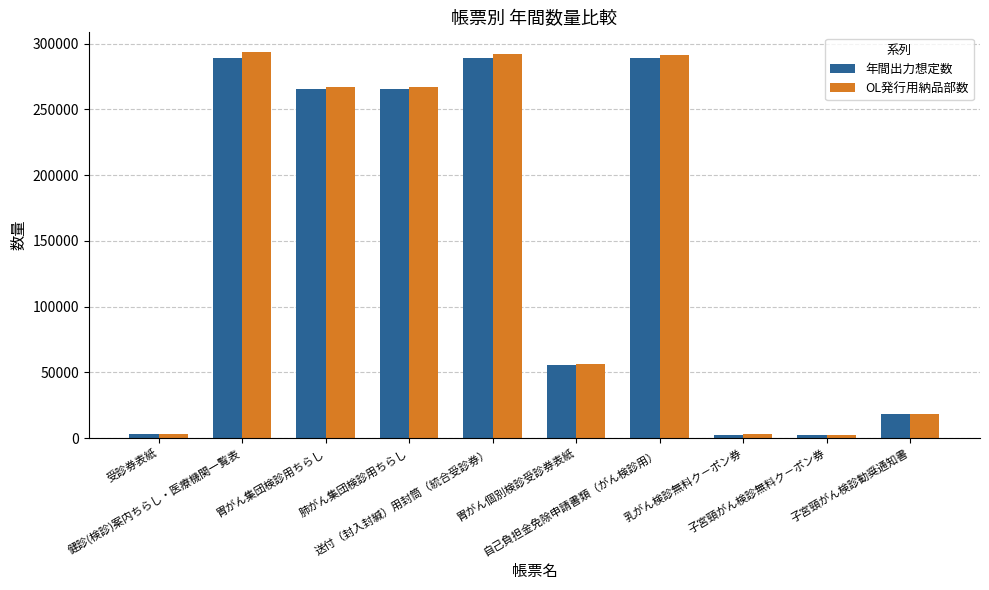

What is the maximum value for 年間出力想定数?

288830